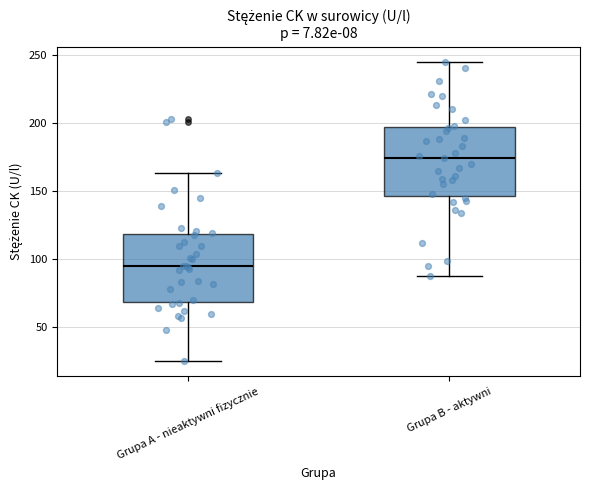

Reading left to right, transcribe this box plot: for each box, give where its median line is, the range the box spans, and where its two whiskers end, as read against the y-axis. The values are not printed on the chart, so give them approximately, as read against the axis.

Grupa A - nieaktywni fizycznie: median 95, box 70 to 120, whiskers 25 to 165
Grupa B - aktywni: median 175, box 145 to 195, whiskers 90 to 245